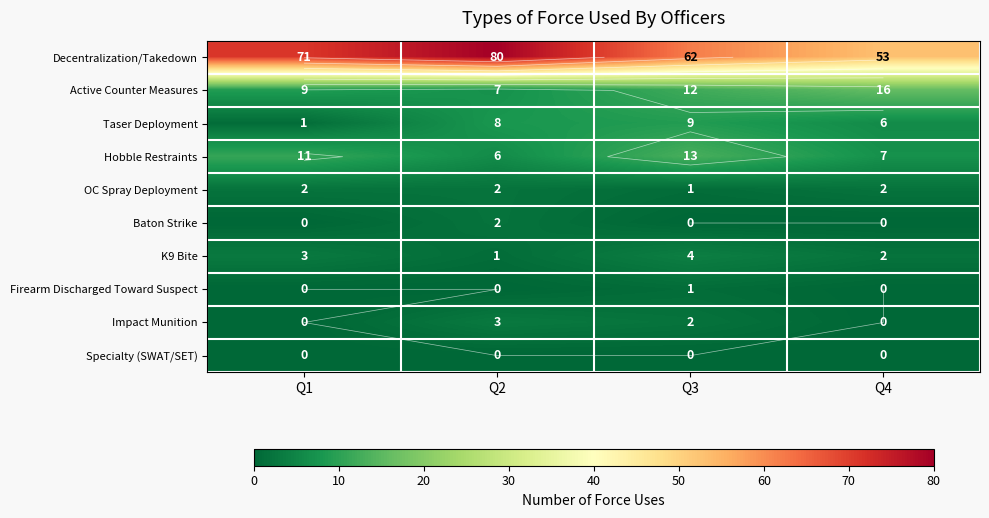

Which series has the largest total across all categories?

Decentralization/Takedown